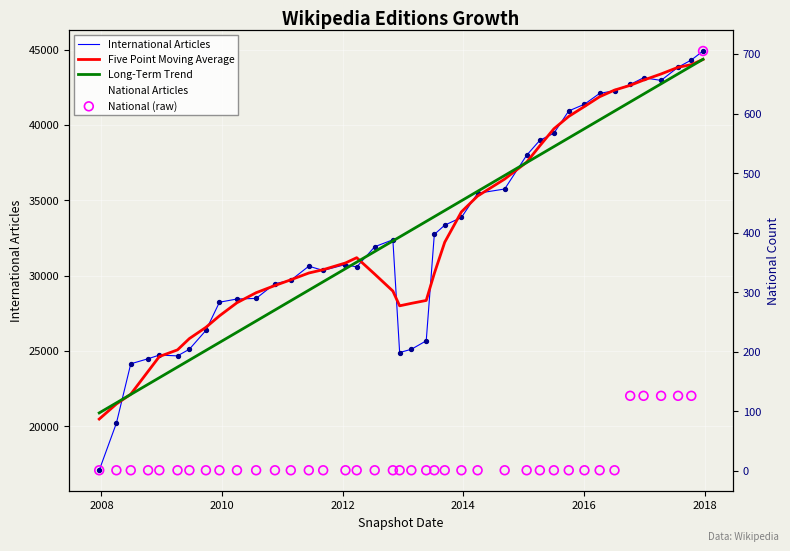

Which series reaches the maximum Y coordinate?

International Articles